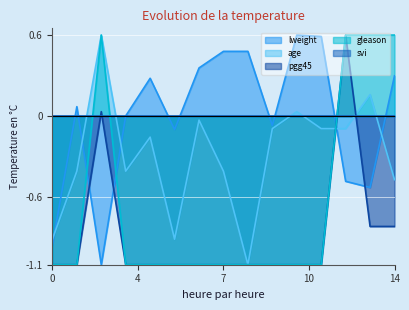

How many interior local valleys does the lweight series have?

4